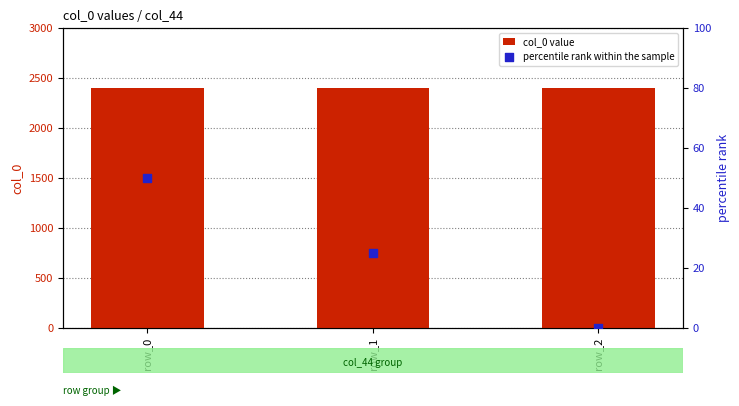

At which category is the sum across all series the highest?

row_0